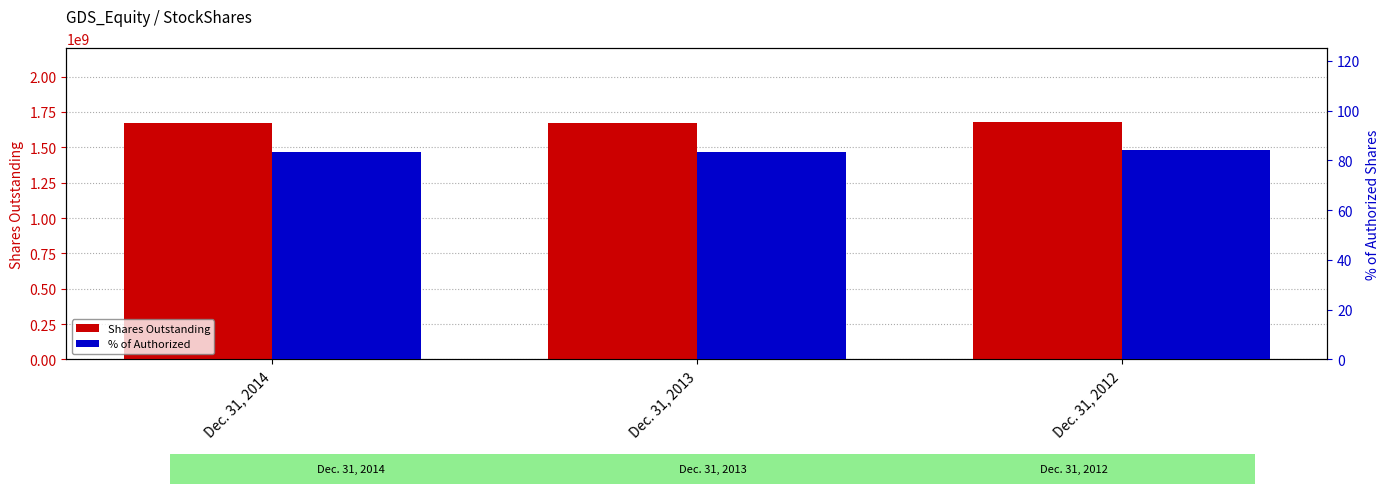

At Dec. 31, 2012, list the series in order from largest to smallest.

Shares Outstanding, % of Authorized